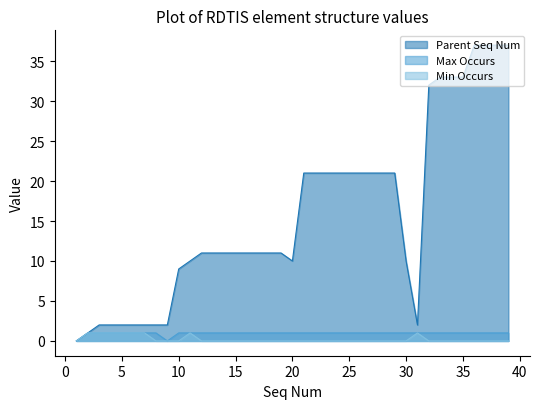

Reading left to right, transcribe all the data shown in this chart.

Parent Seq Num: 0	1	2	2	2	2	2	2	2	9	10	11	11	11	11	11	11	11	11	10	21	21	21	21	21	21	21	21	21	10	2	32	33	33	33	37	37	37	37
Max Occurs: 0	1	1	1	1	1	1	1	0	1	1	1	1	1	1	1	1	1	1	1	1	1	1	1	1	1	1	1	1	1	1	1	1	1	1	1	1	1	1
Min Occurs: 0	1	1	1	1	1	1	0	0	0	1	0	0	0	0	0	0	0	0	0	0	0	0	0	0	0	0	0	0	0	1	0	0	0	0	0	0	0	0